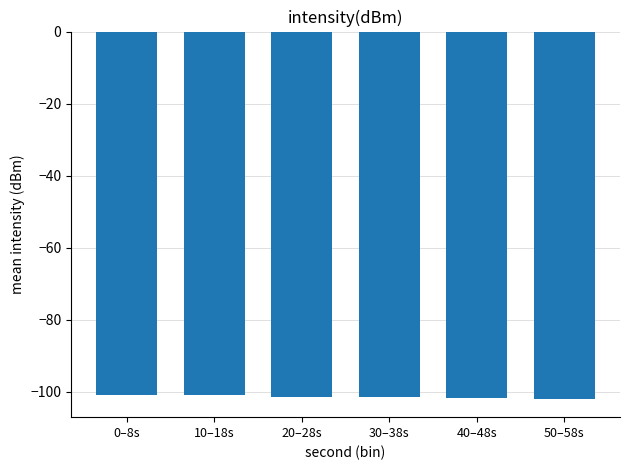

What is the label of the 5th bar from the right?

10–18s